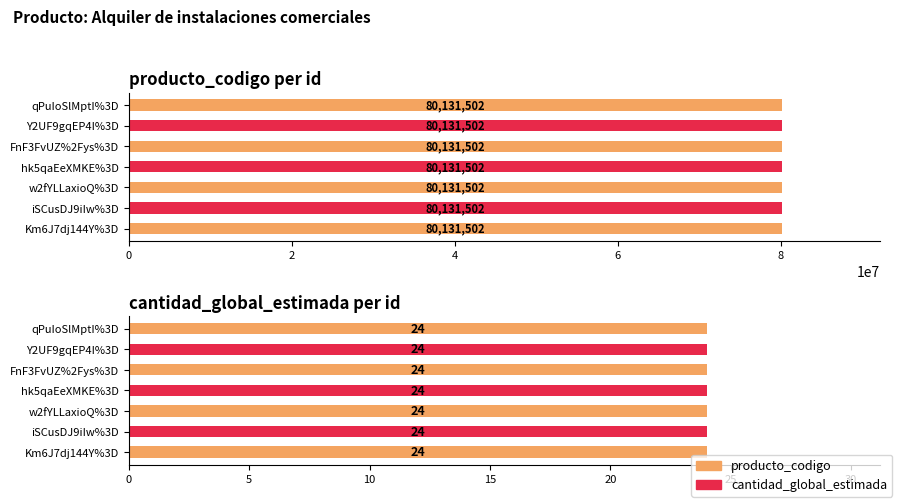

Reading left to right, list all the values displayed in this chart.

producto_codigo: Km6J7dj144Y%3D=80131502	iSCusDJ9iIw%3D=80131502	w2fYLLaxioQ%3D=80131502	hk5qaEeXMKE%3D=80131502	FnF3FvUZ%2Fys%3D=80131502	Y2UF9gqEP4I%3D=80131502	qPuIoSlMptI%3D=80131502
cantidad_global_estimada: Km6J7dj144Y%3D=24	iSCusDJ9iIw%3D=24	w2fYLLaxioQ%3D=24	hk5qaEeXMKE%3D=24	FnF3FvUZ%2Fys%3D=24	Y2UF9gqEP4I%3D=24	qPuIoSlMptI%3D=24